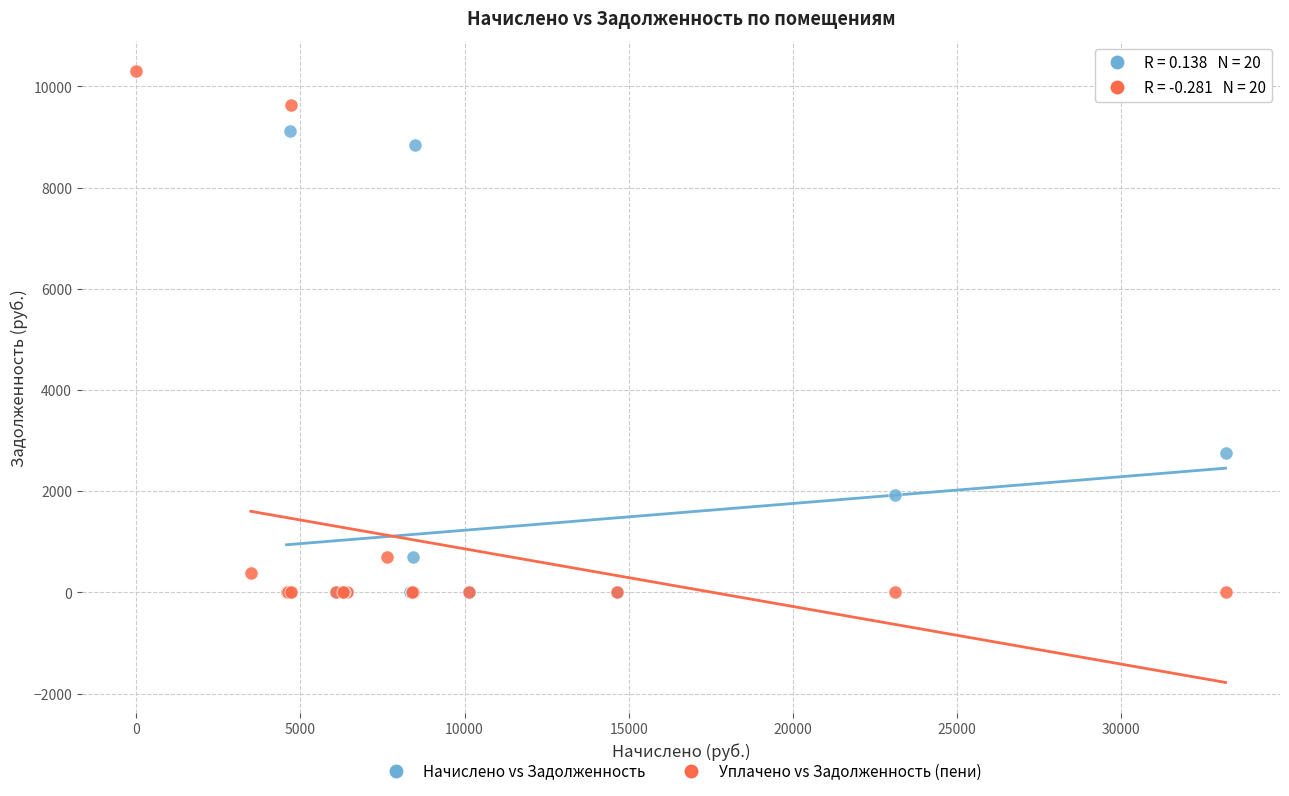

Which series has the widest spread of Y values?

Уплачено vs Задолженность (пени)